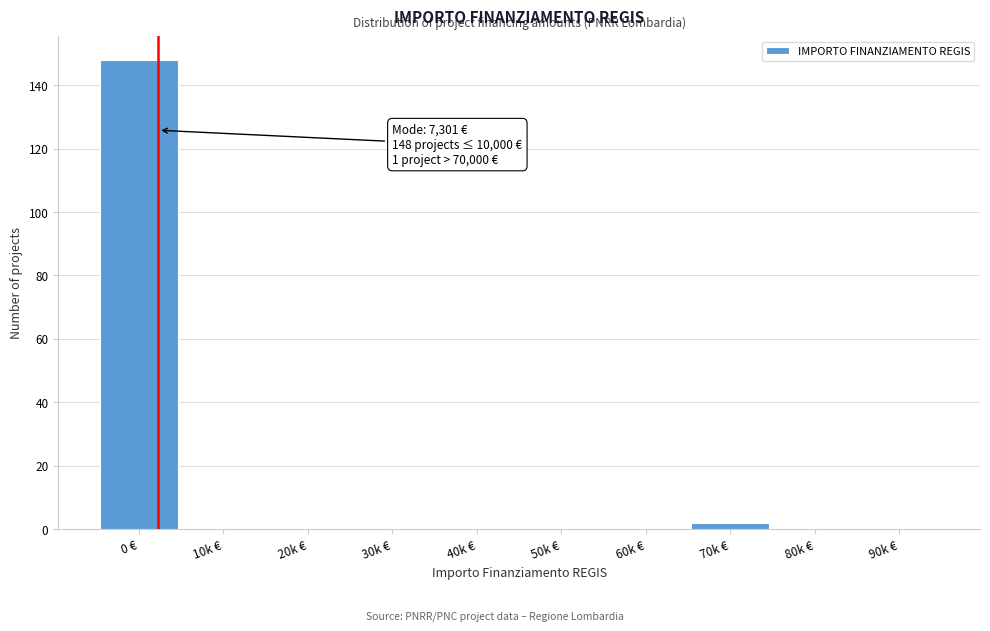

Reading left to right, transcribe all the data shown in this chart.

0 €=148	10k €=0	20k €=0	30k €=0	40k €=0	50k €=0	60k €=0	70k €=2	80k €=0	90k €=0